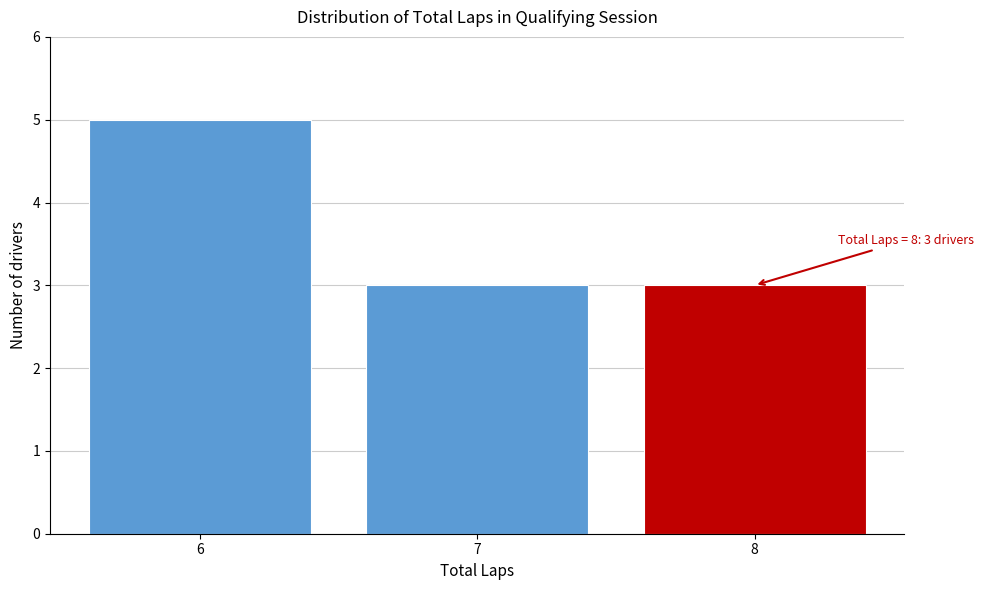

Reading left to right, transcribe all the data shown in this chart.

6=5	7=3	8=3